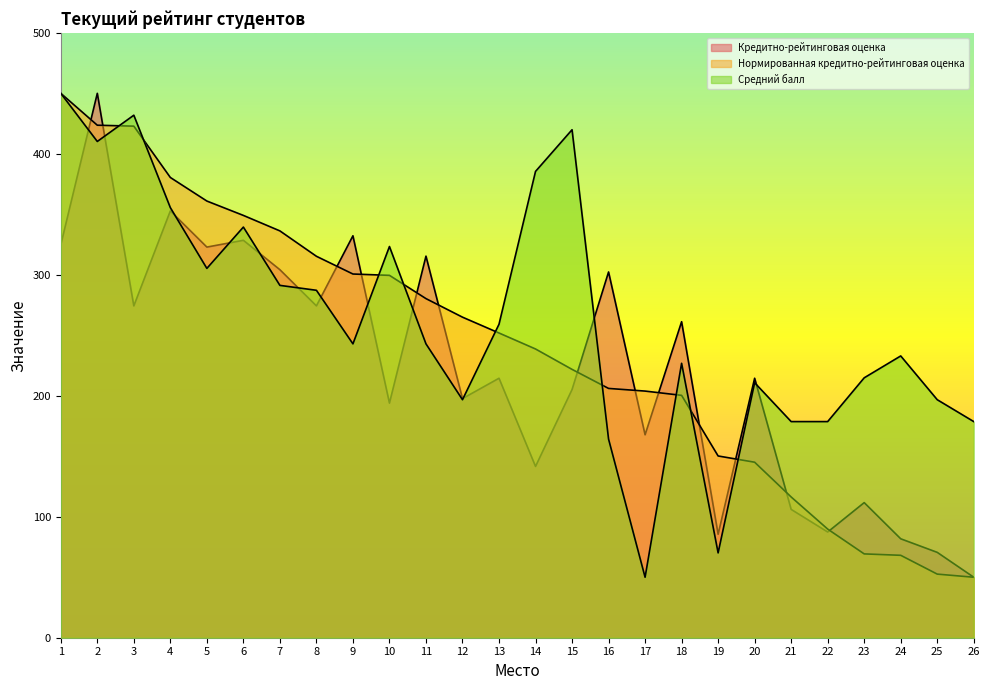

Which series has the largest total across all categories?

Средний балл